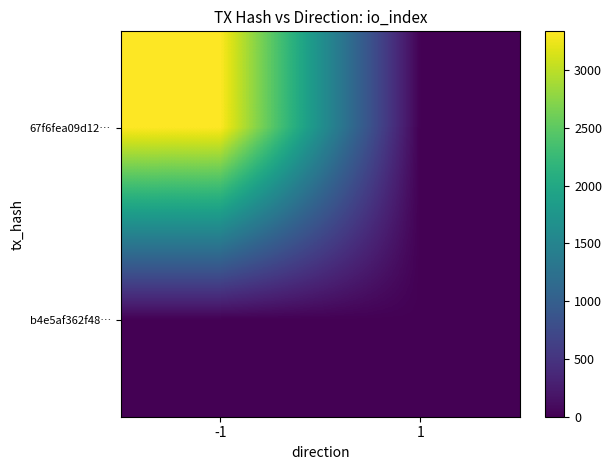

How many data points does each series have?

2